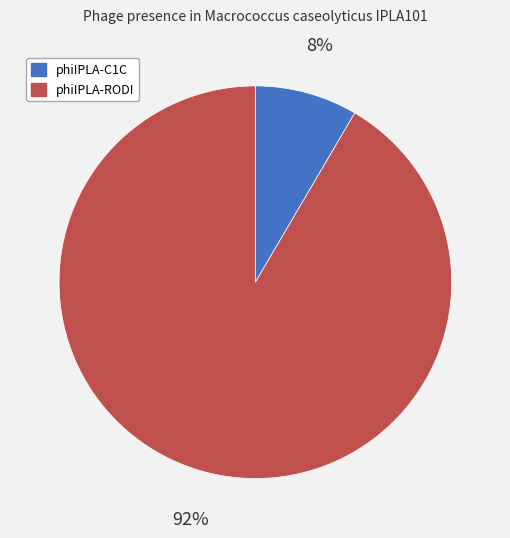

How many segments does this pie chart have?

2